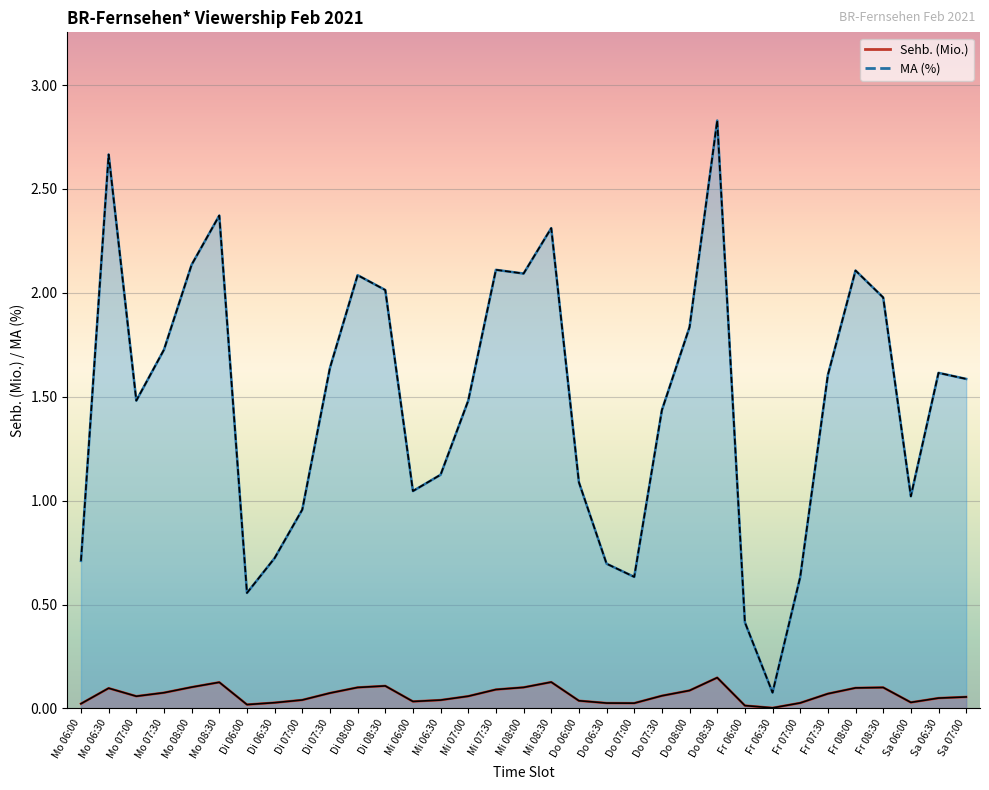

True or false: MA (%) and Sehb. (Mio.) intersect in this chart.

False